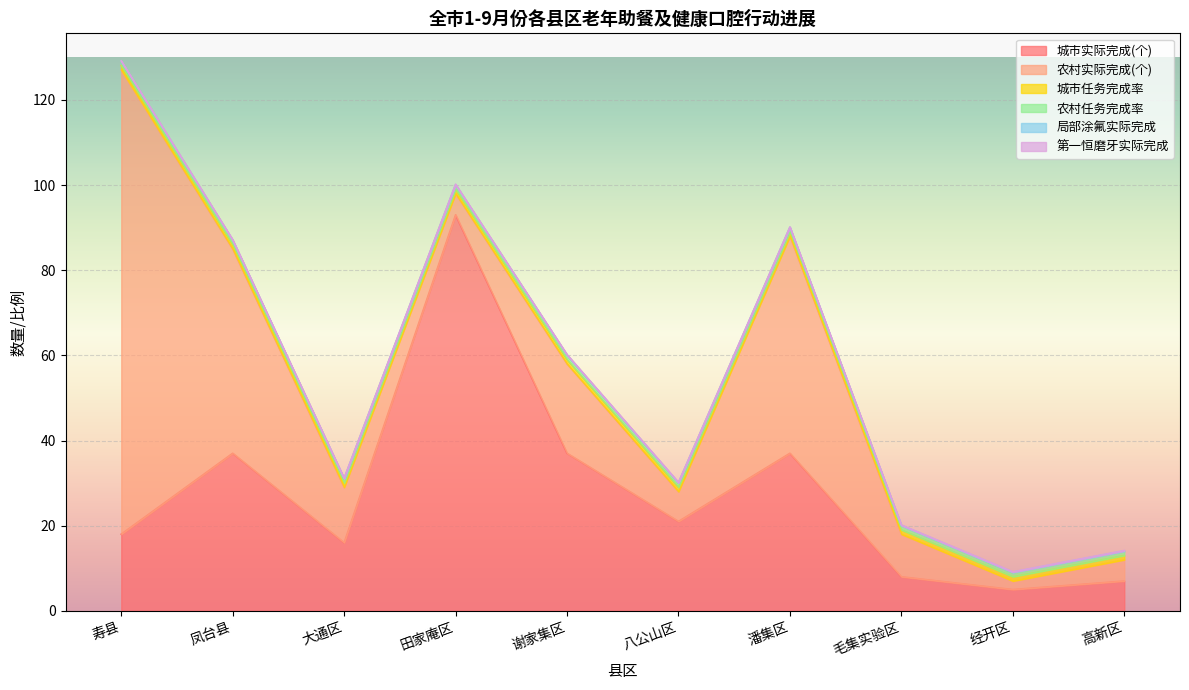

Is it true that 局部涂氟实际完成 equals 0.1 at 经开区?

True